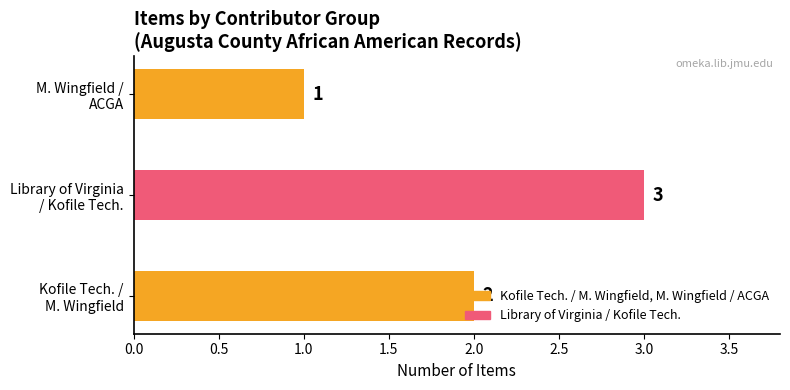

Count the values in the range 1 to 3.

3